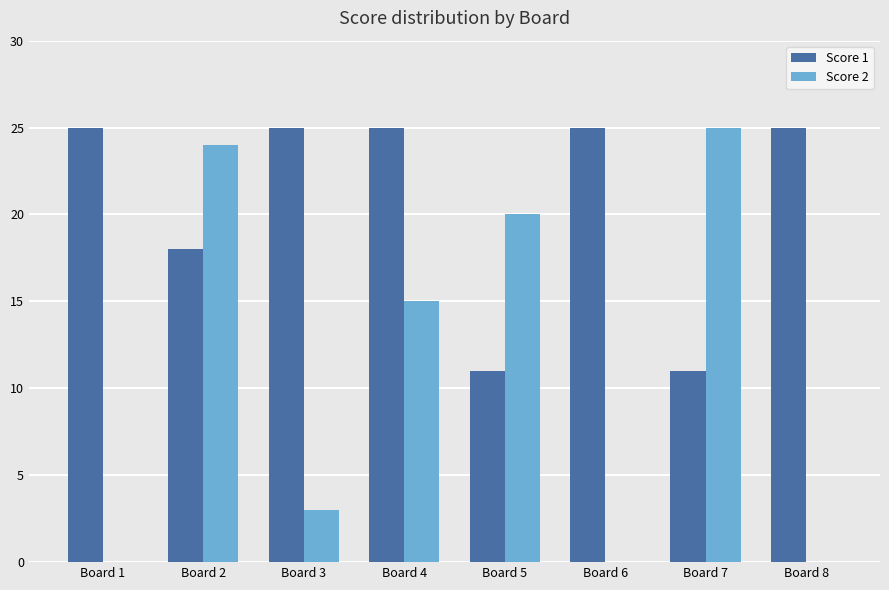

How many data points does each series have?

8